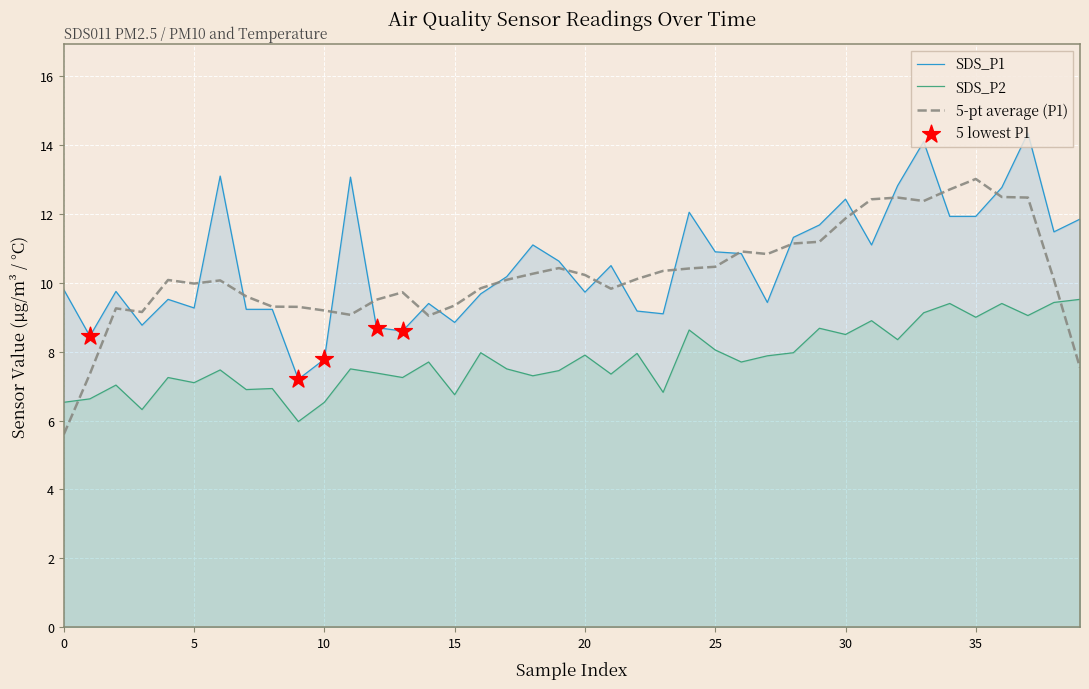

At which category is the sum across all series the highest?

37